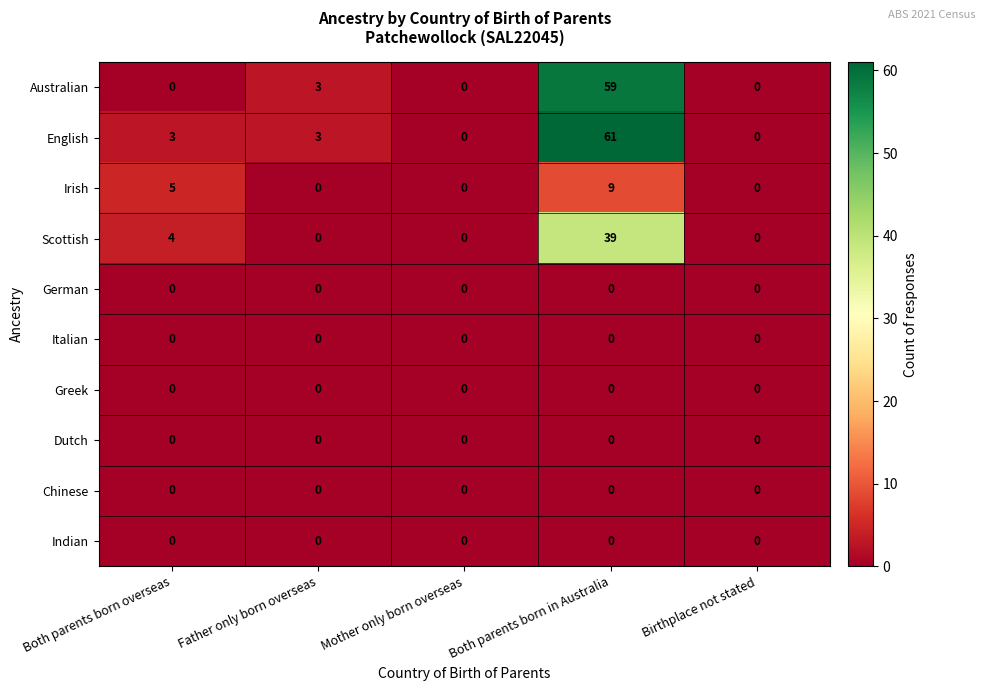

What is the total value across all series at Both parents born overseas?

12